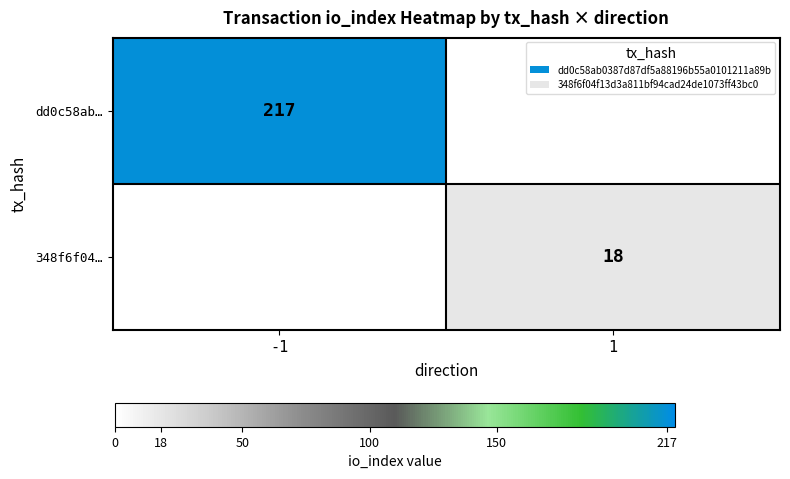

Is the value of dd0c58ab… at -1 greater than the value of 348f6f04… at 1?

Yes